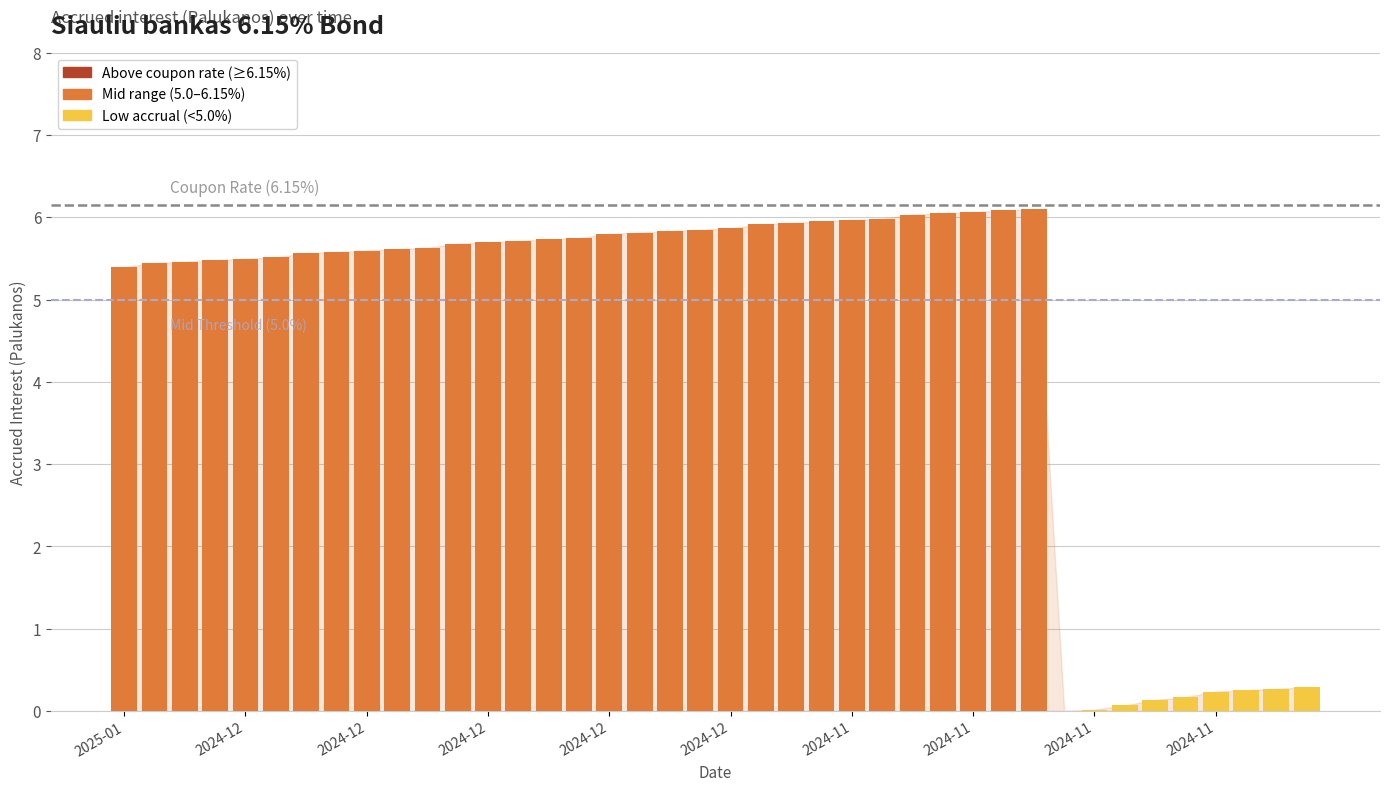

How many series are shown in this chart?

1